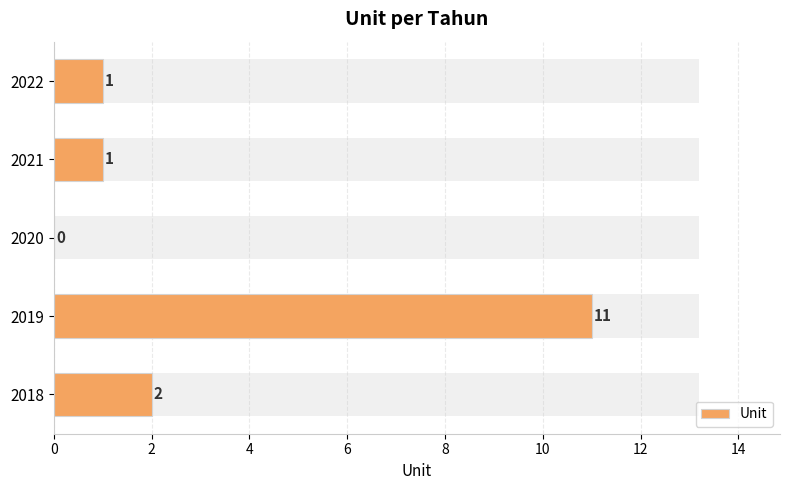

What is the change in value from 2020 to 2021?

+1